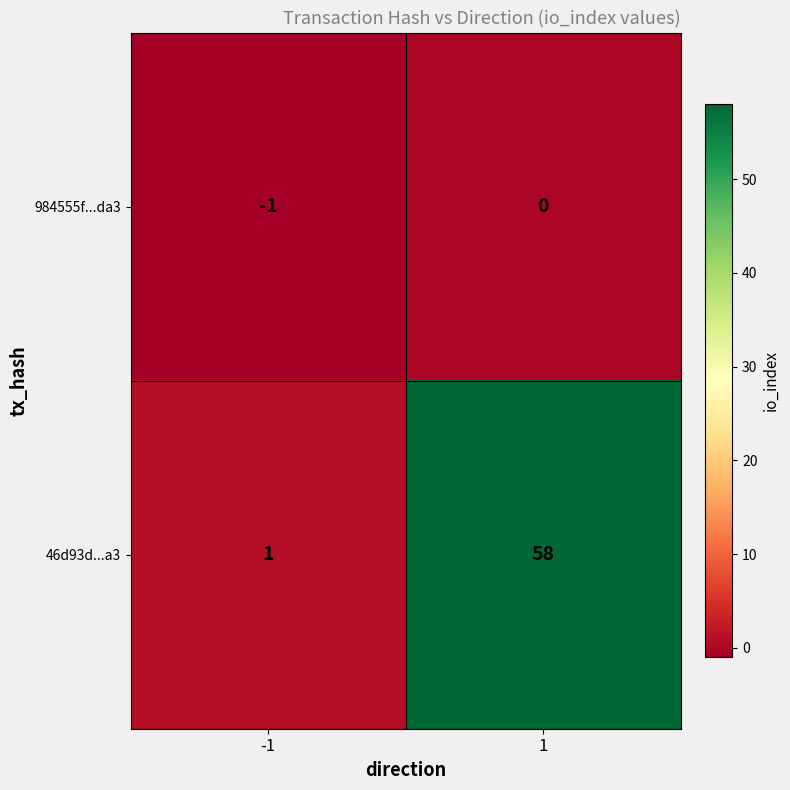

Which series has the largest total across all categories?

46d93d...a3